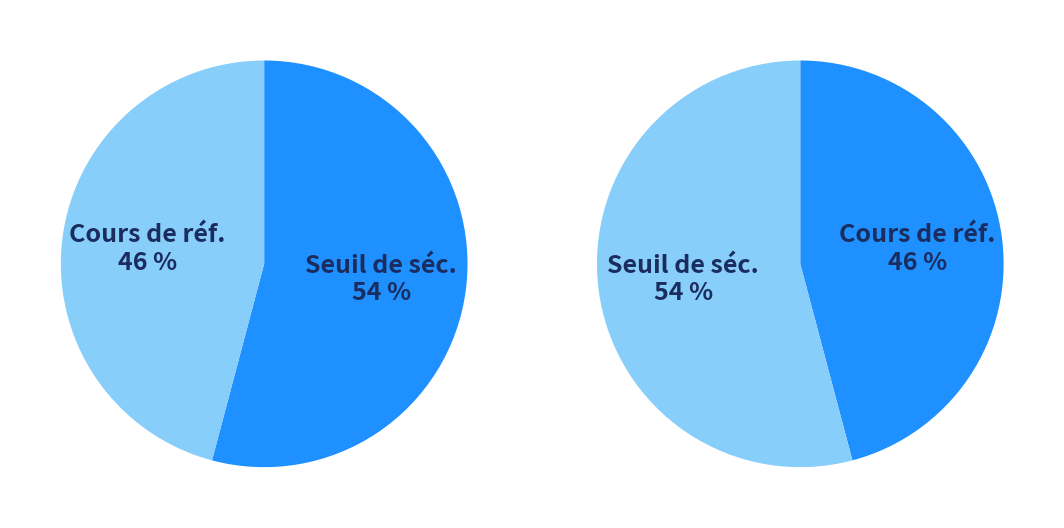

Rank the series at 6 from highest to lowest value.

Seuil de sécurité, Cours de référence